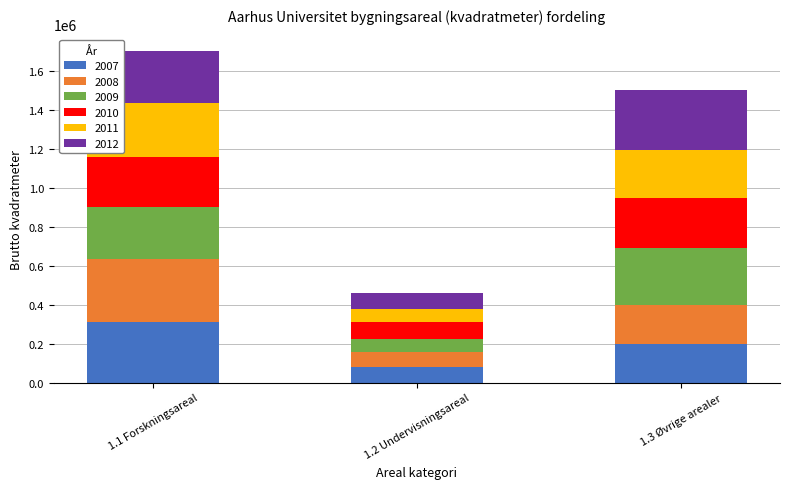

What is the sum of the 2007 values at 1.3 Øvrige arealer and 1.1 Forskningsareal?

507159.0